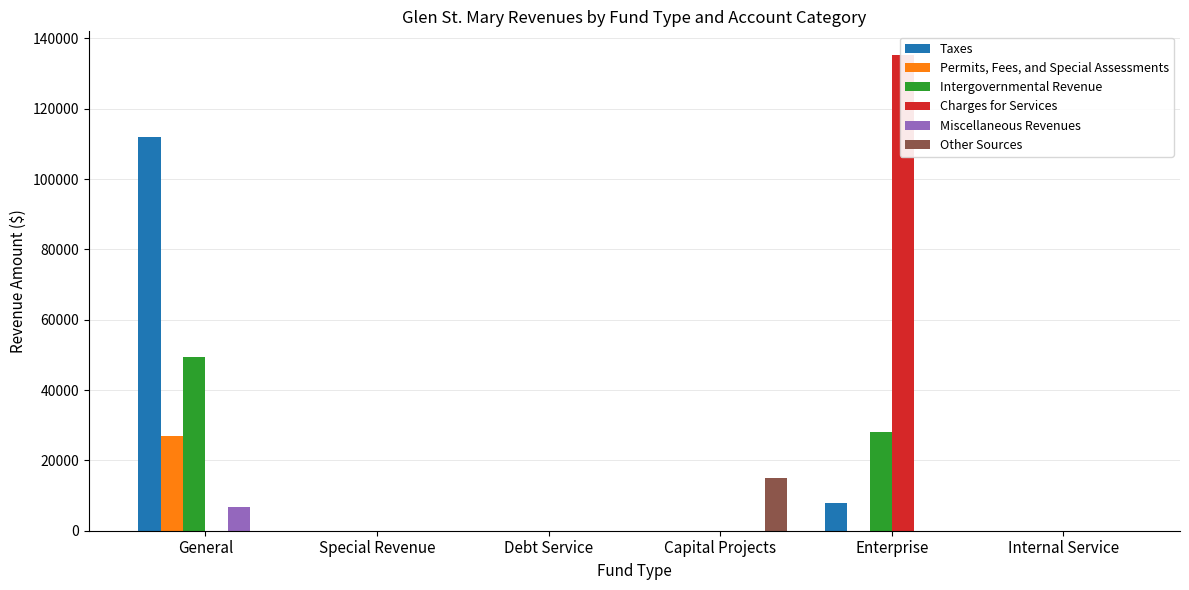

What is the difference between the maximum and second lowest values in the Taxes series?

112031